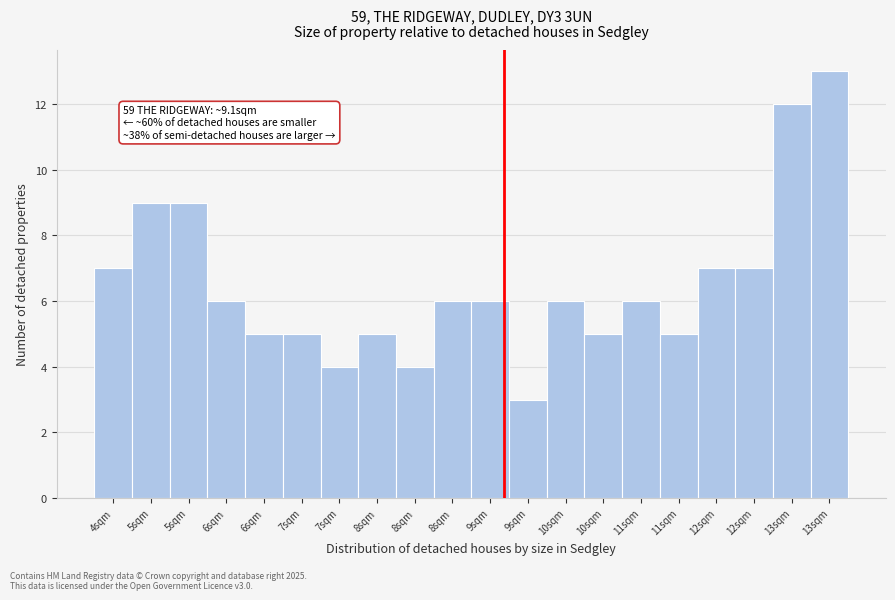

Does the chart contain any negative values?

No